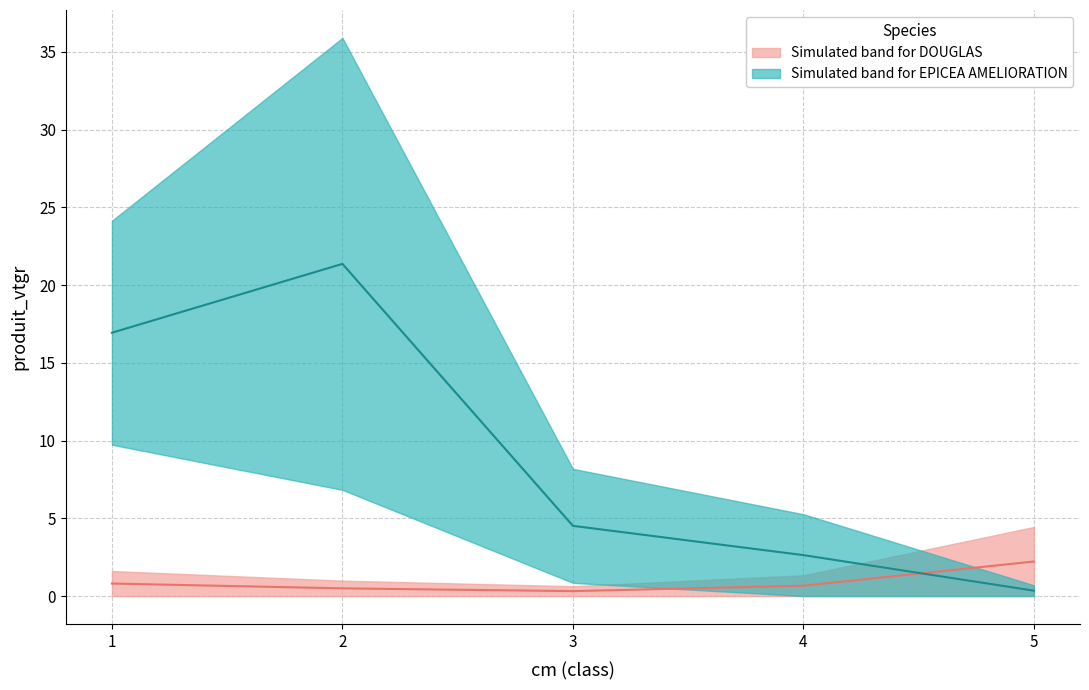

What is the greatest value displayed?

21.4